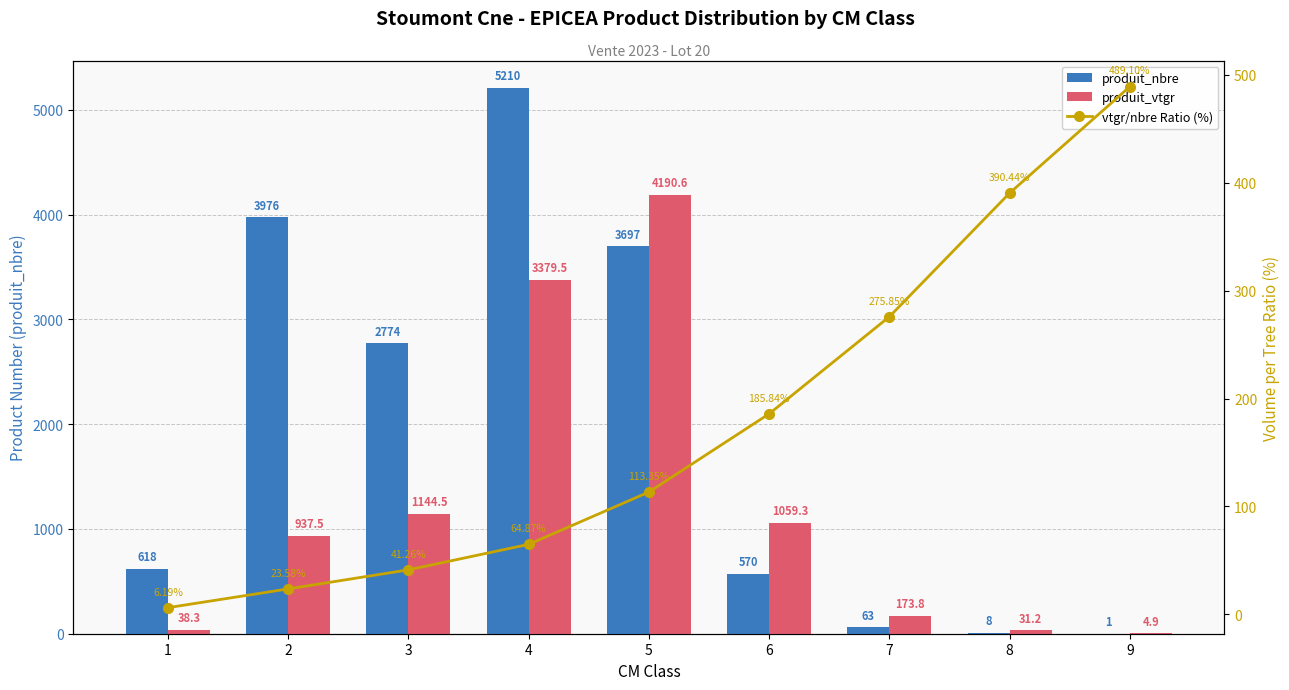

How many data points does each series have?

9